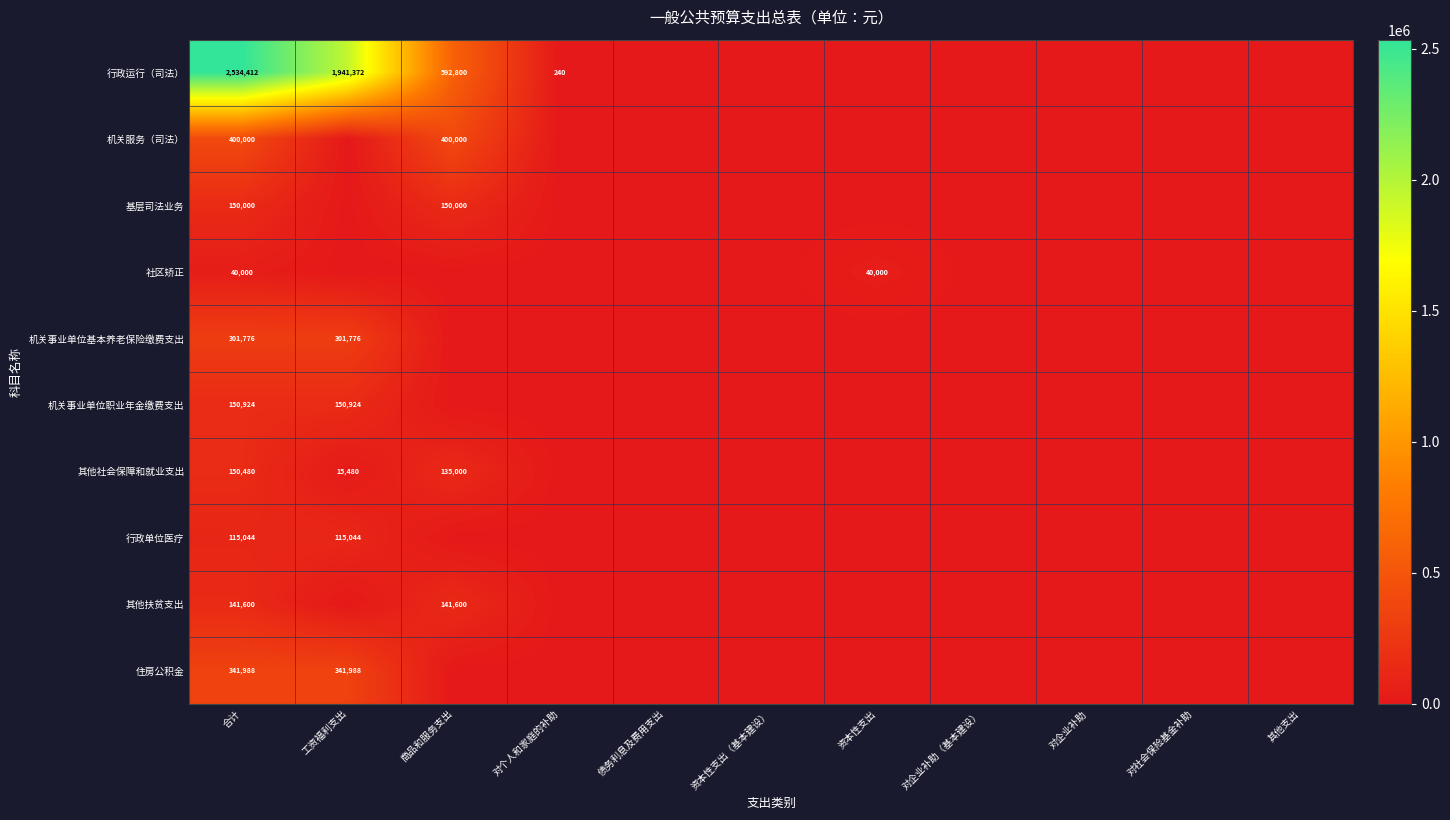

What is the difference between the highest and lowest values at 对个人和家庭的补助?

240